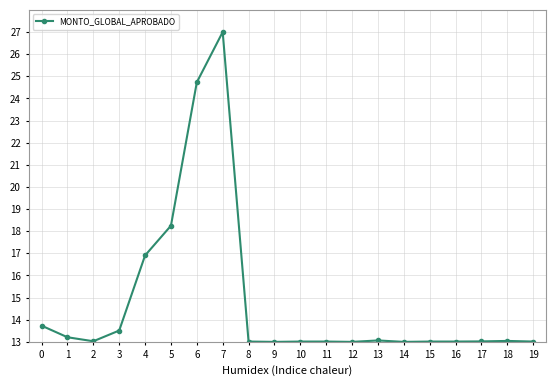

True or false: the data has more than 2 interior local peaks.

True